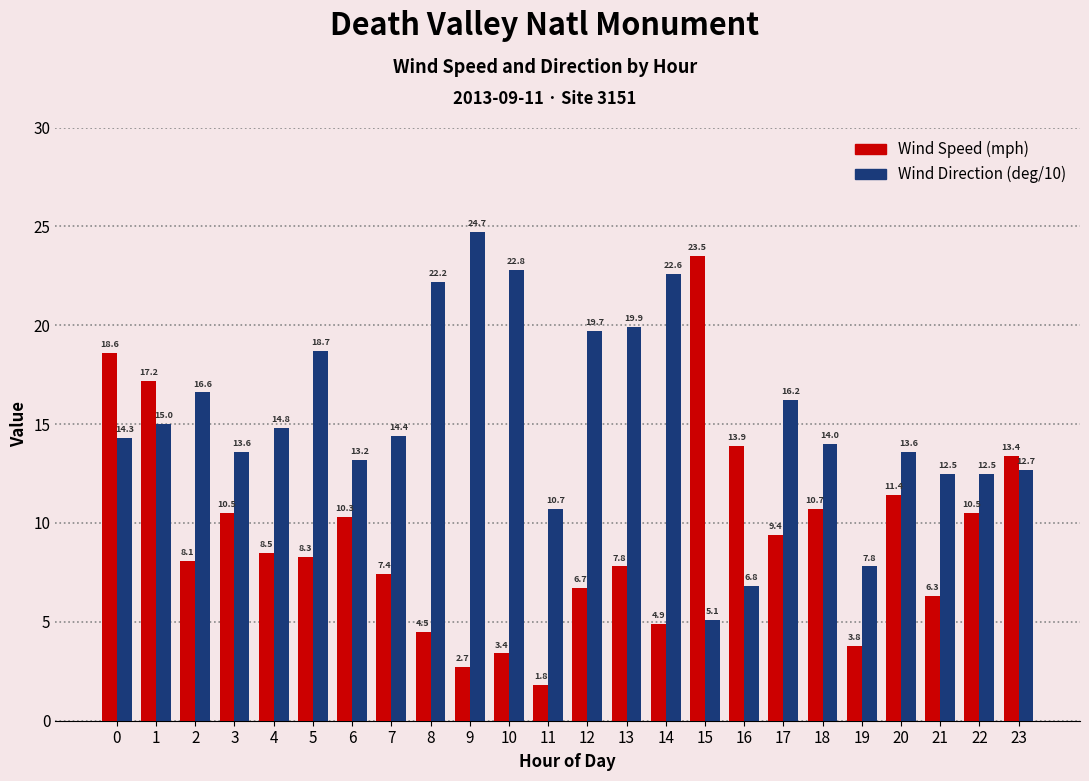

How many data points does each series have?

24